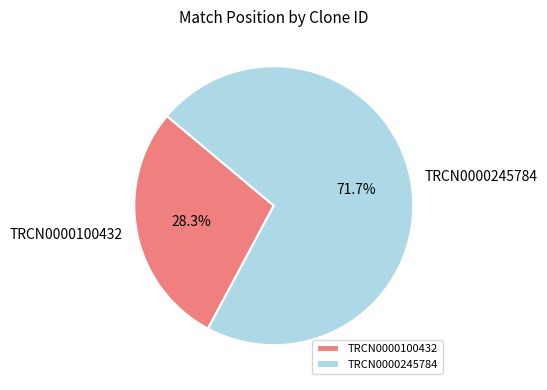

Which has a higher value, TRCN0000245784 or TRCN0000100432?

TRCN0000245784